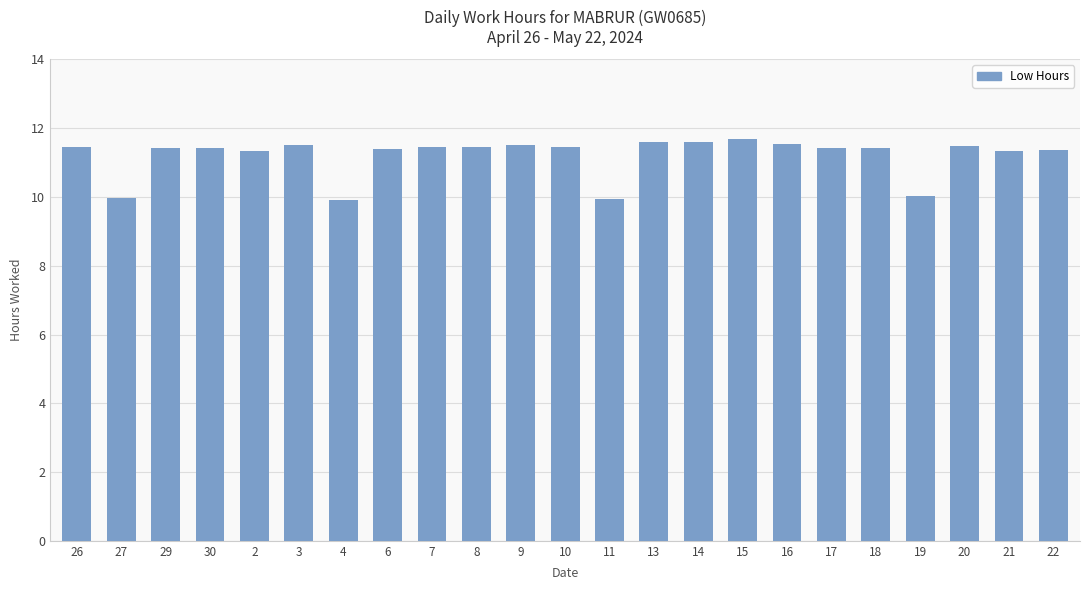

What position from the right is 6?

16